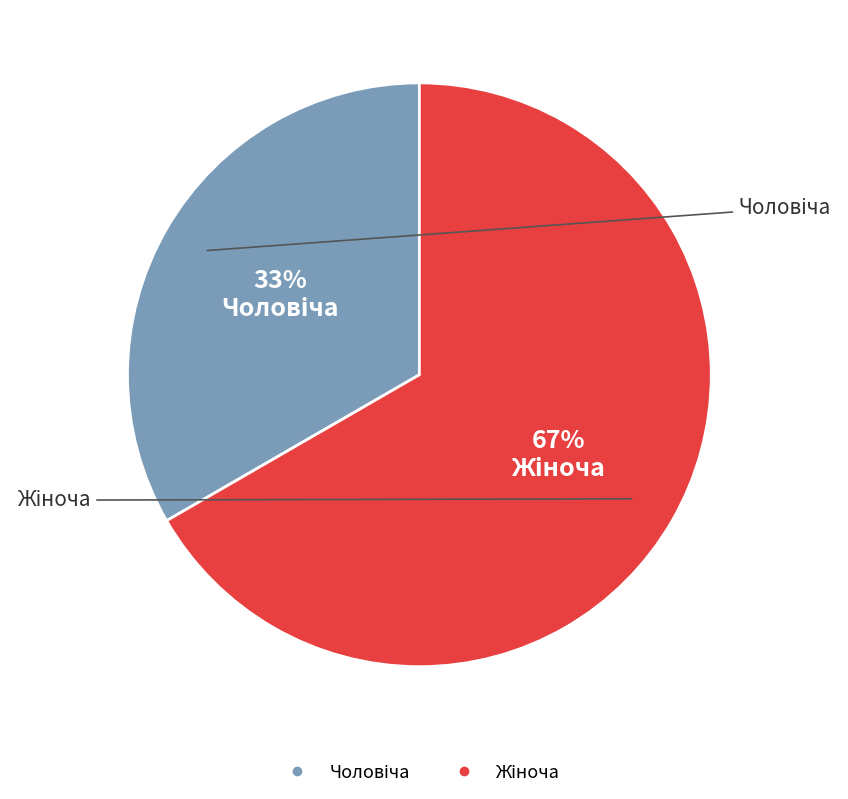

Is there a majority slice in this chart?

Yes